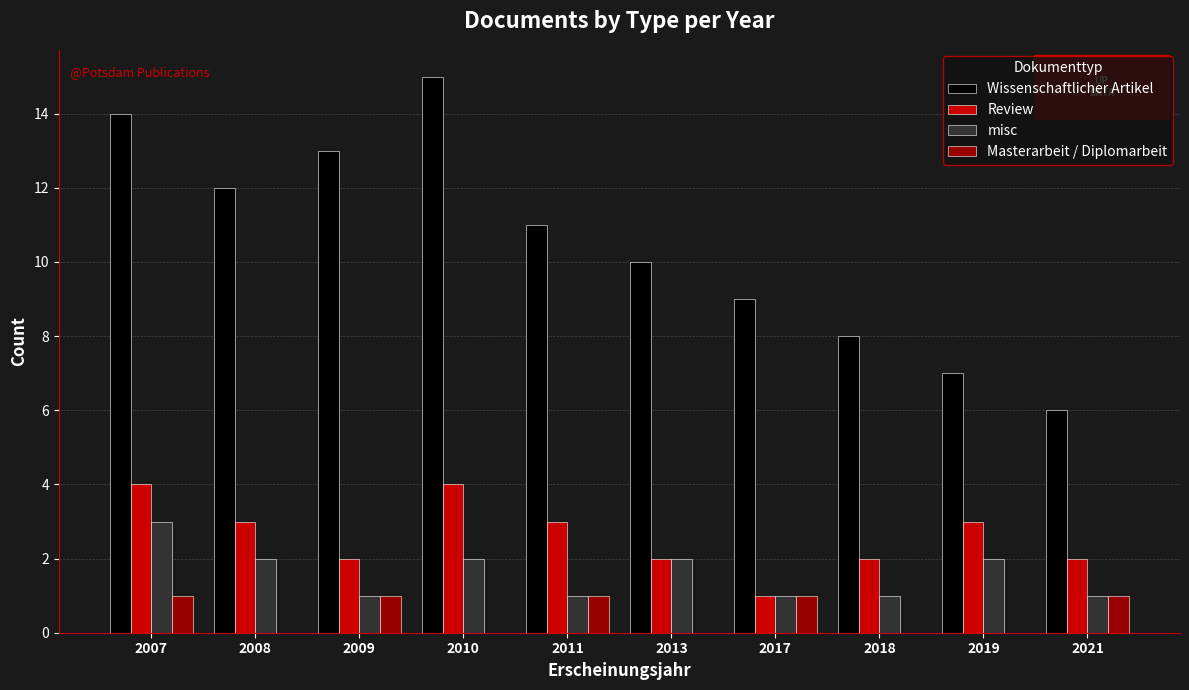

What value does the Wissenschaftlicher Artikel series have at 2010?

15